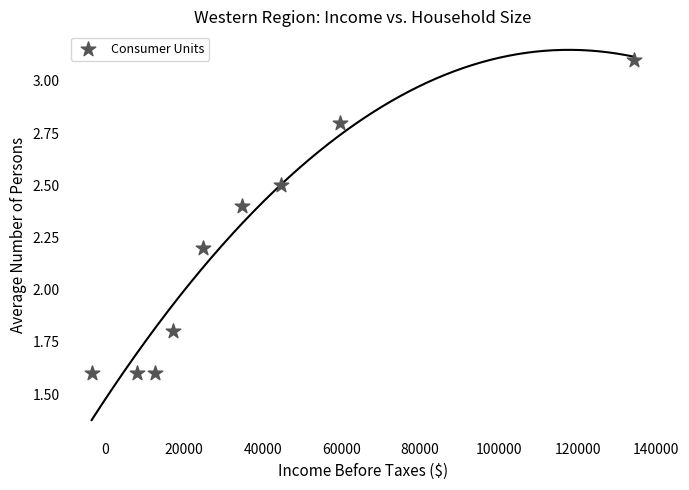

What is the range of X values (max minus min)?

137601.0